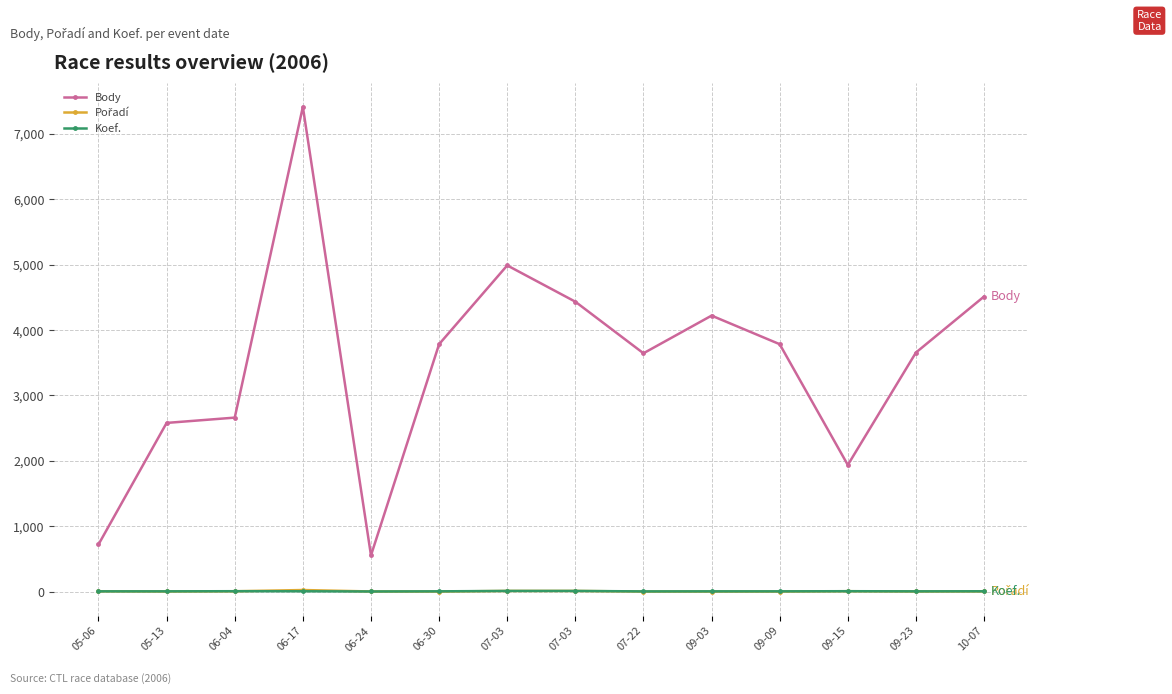

What is the total value across all series at 07-03?

5009